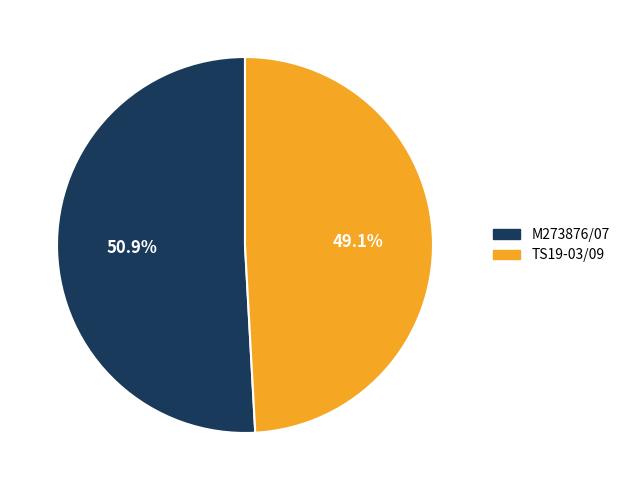

How many slices are in this pie chart?

2